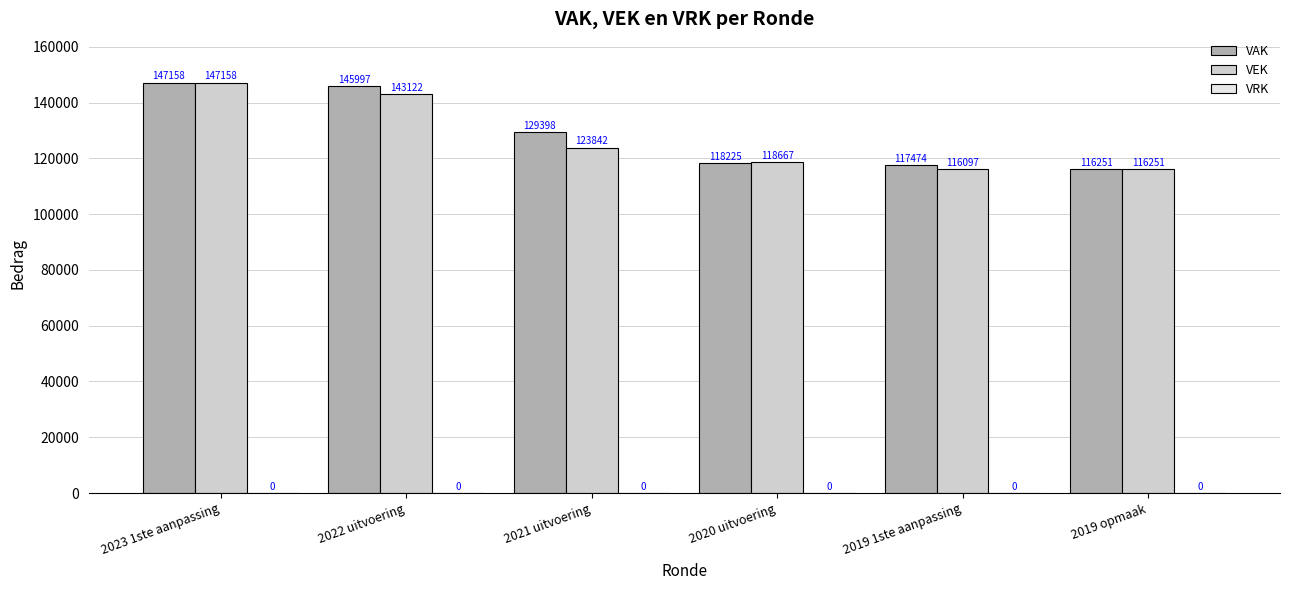

Does the chart contain stacked bars?

No